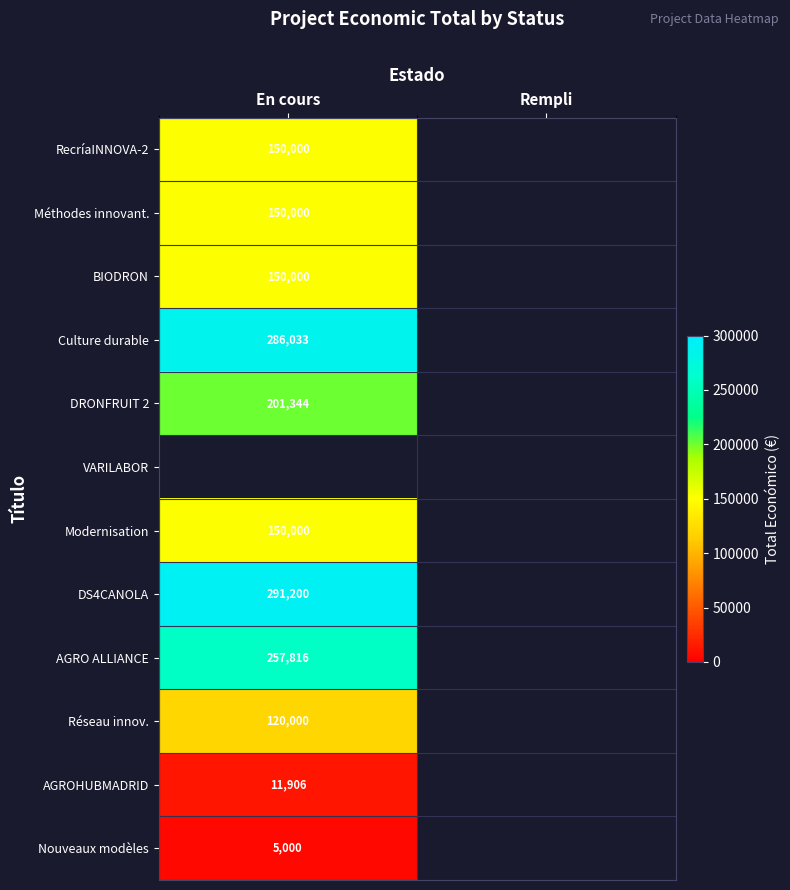

True or false: AGRO ALLIANCE has a value of 387055 at En cours.

False